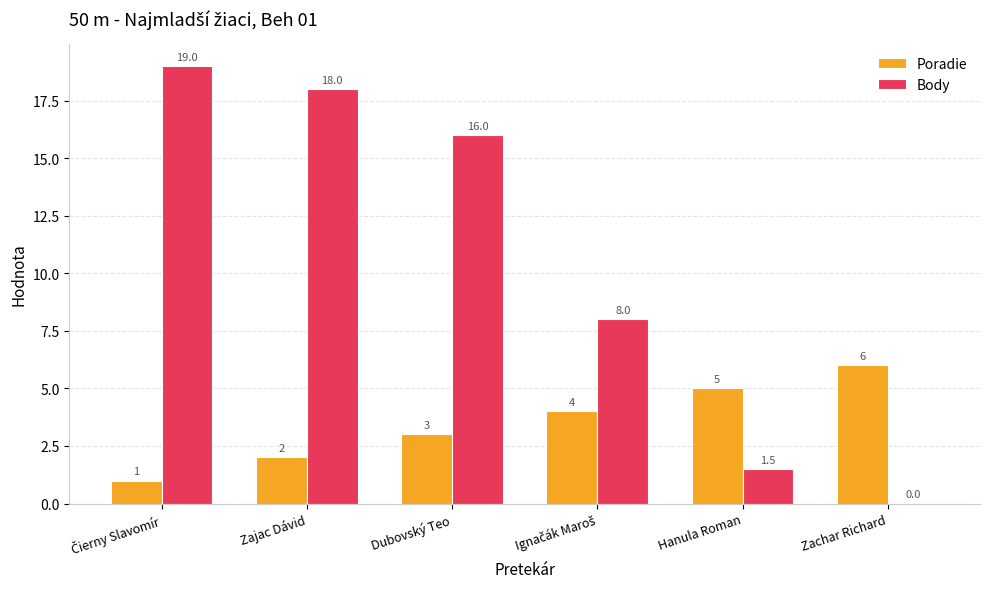

Is it true that Poradie equals 2.8 at Hanula Roman?

False